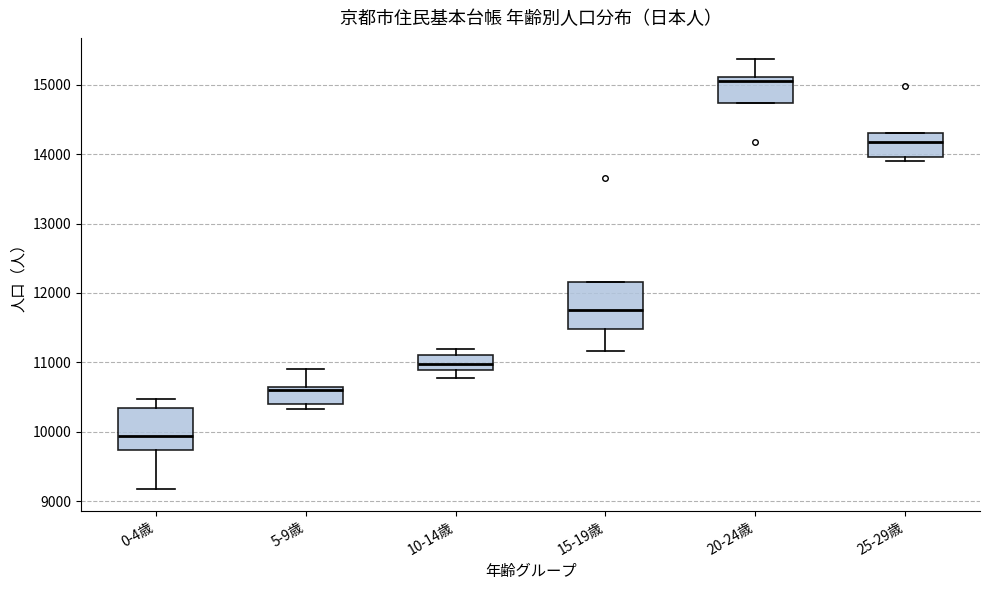

Reading left to right, read every box against the y-axis: the position of its median line, the range the box covers, and the ends of its whiskers. The values are not printed on the chart, so give them approximately, as read against the axis.

0-4歳: median 9900, box 9700 to 10400, whiskers 9200 to 10500
5-9歳: median 10600, box 10400 to 10700, whiskers 10300 to 10900
10-14歳: median 11000, box 10900 to 11100, whiskers 10800 to 11200
15-19歳: median 11800, box 11500 to 12200, whiskers 11200 to 12200
20-24歳: median 15100 (just below the box's upper edge), box 14700 to 15100, whiskers 14700 to 15400
25-29歳: median 14200, box 14000 to 14300, whiskers 13900 to 14300